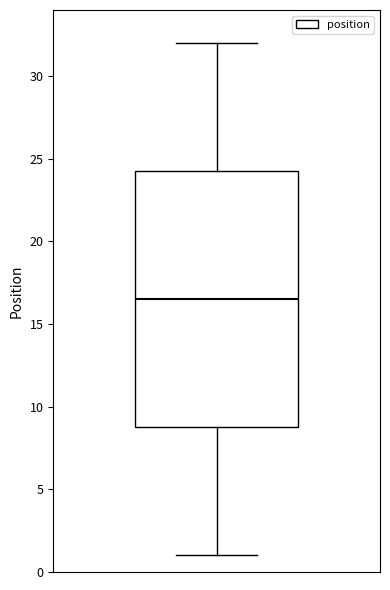

Where does the lower whisker of the box end on the y-axis? The values are not printed on the chart, so give them approximately, as read against the axis.

1.0